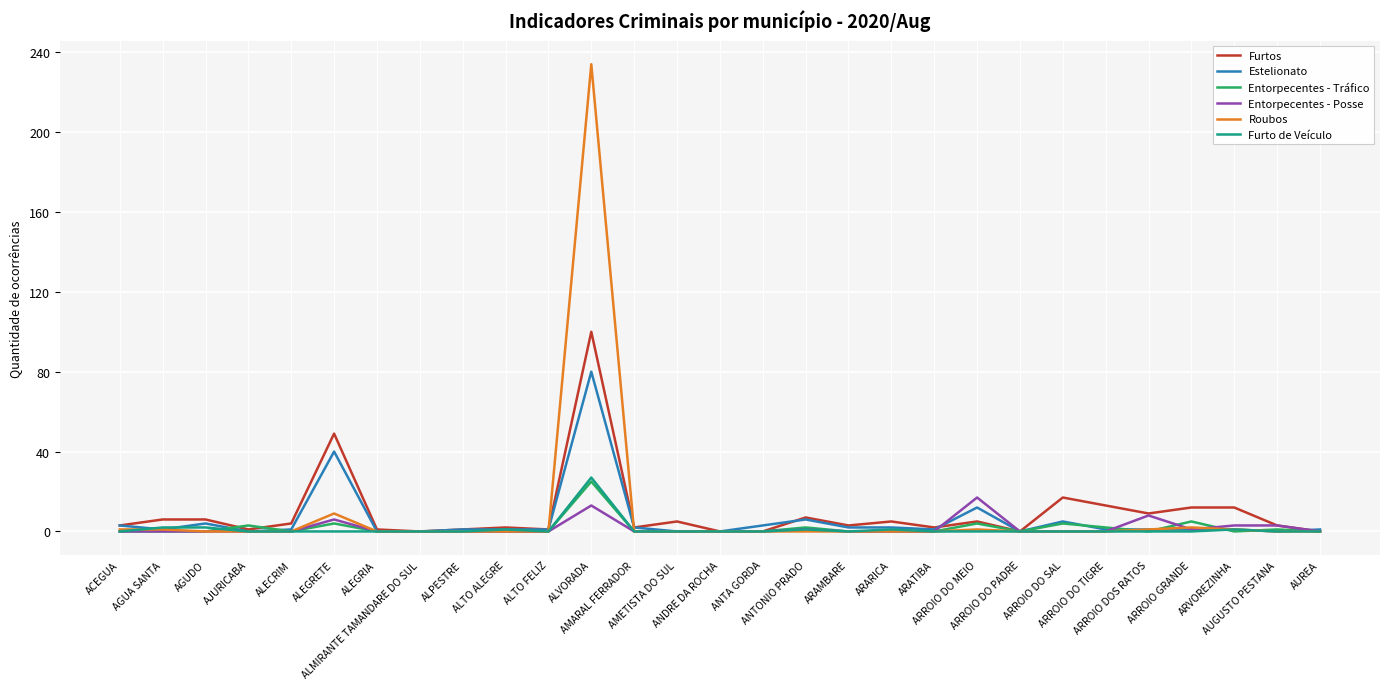

Which series has the widest spread of values?

Roubos